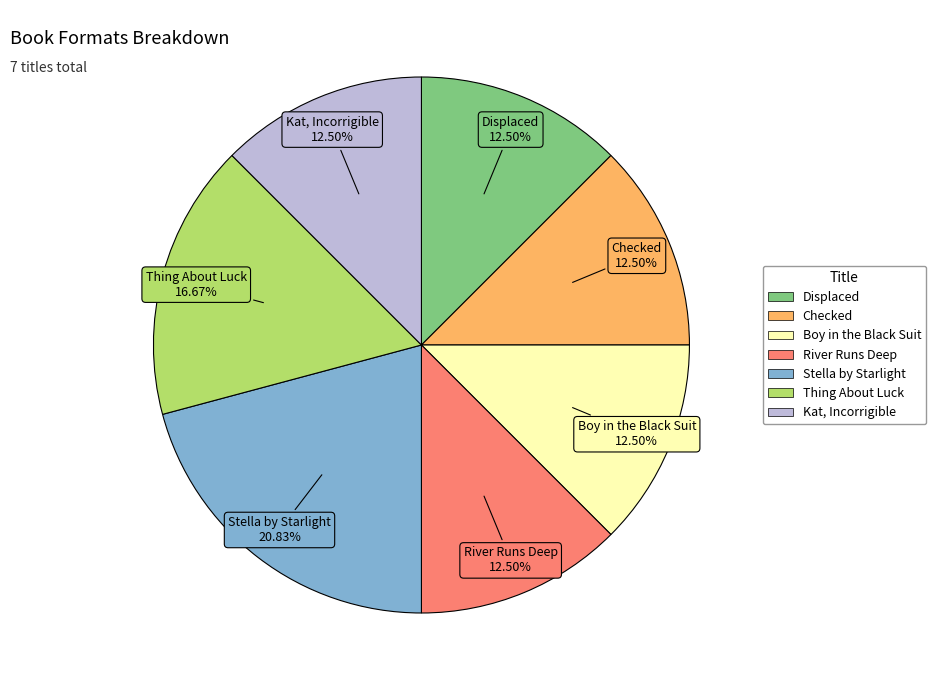

What is the largest slice in the pie chart?

Stella by Starlight